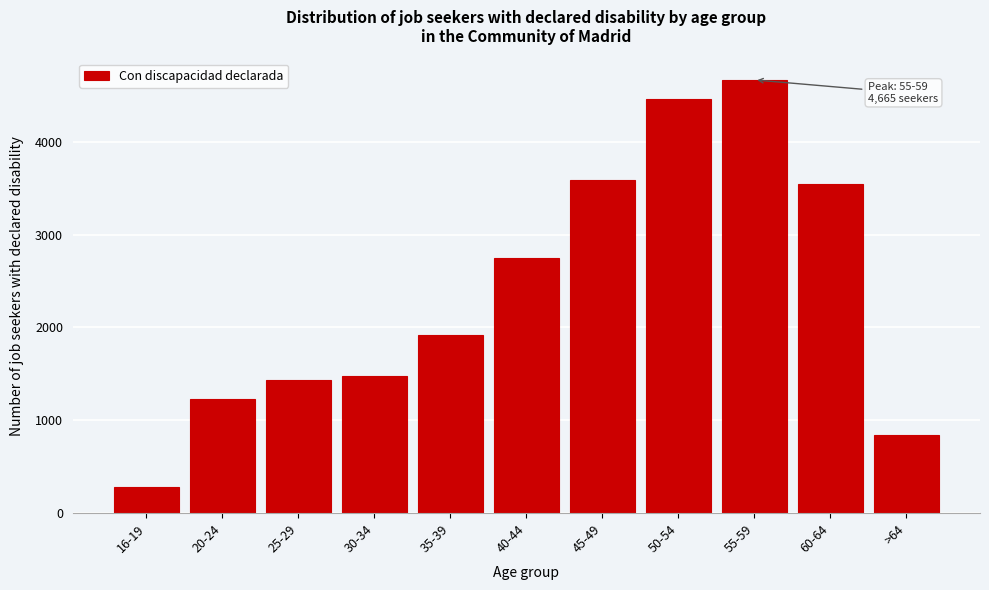

Reading left to right, list all the values displayed in this chart.

283	1229	1435	1481	1920	2745	3590	4457	4665	3547	837